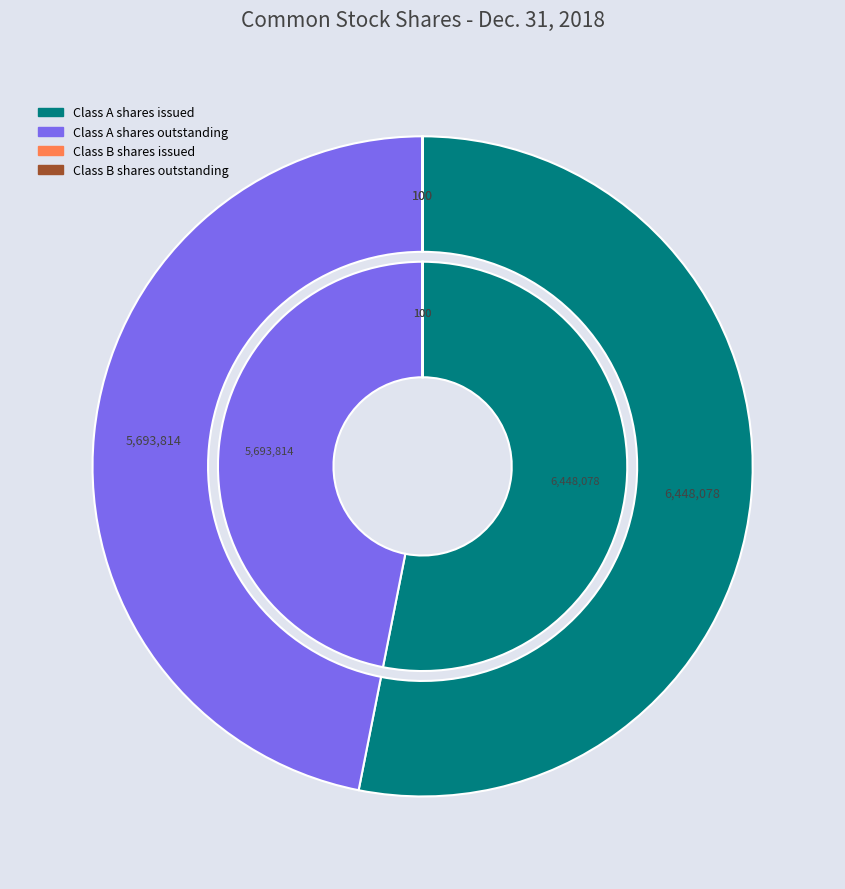

What is the majority slice?

Class A shares issued